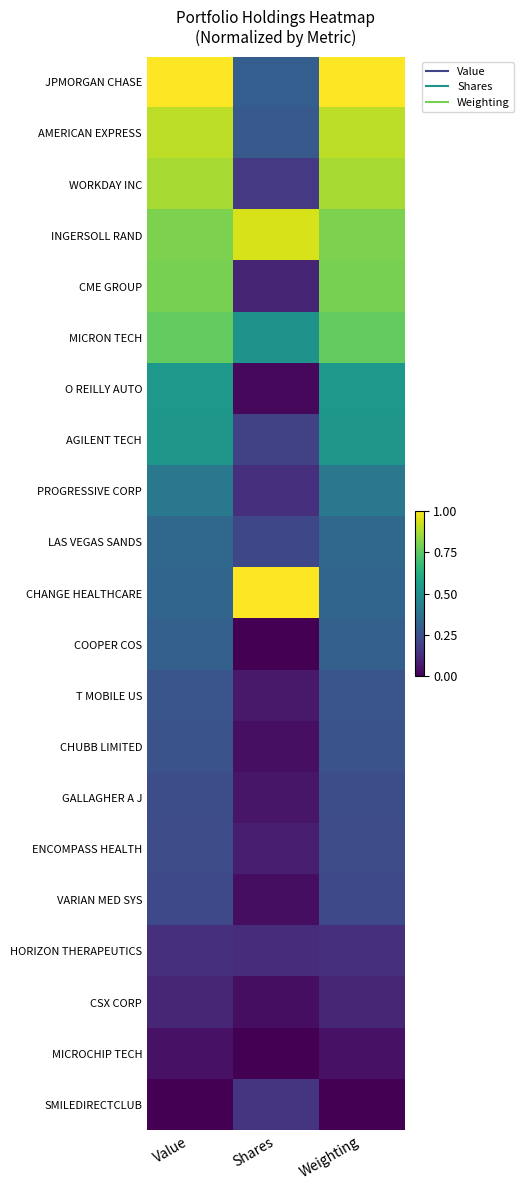

List the series in order of their peak value, lowest first.

MICROCHIP TECH, CSX CORP, HORIZON THERAPEUTICS, SMILEDIRECTCLUB, VARIAN MED SYS, ENCOMPASS HEALTH, GALLAGHER A J, CHUBB LIMITED, T MOBILE US, COOPER COS, LAS VEGAS SANDS, PROGRESSIVE CORP, AGILENT TECH, O REILLY AUTO, MICRON TECH, CME GROUP, WORKDAY INC, AMERICAN EXPRESS, INGERSOLL RAND, JPMORGAN CHASE, CHANGE HEALTHCARE